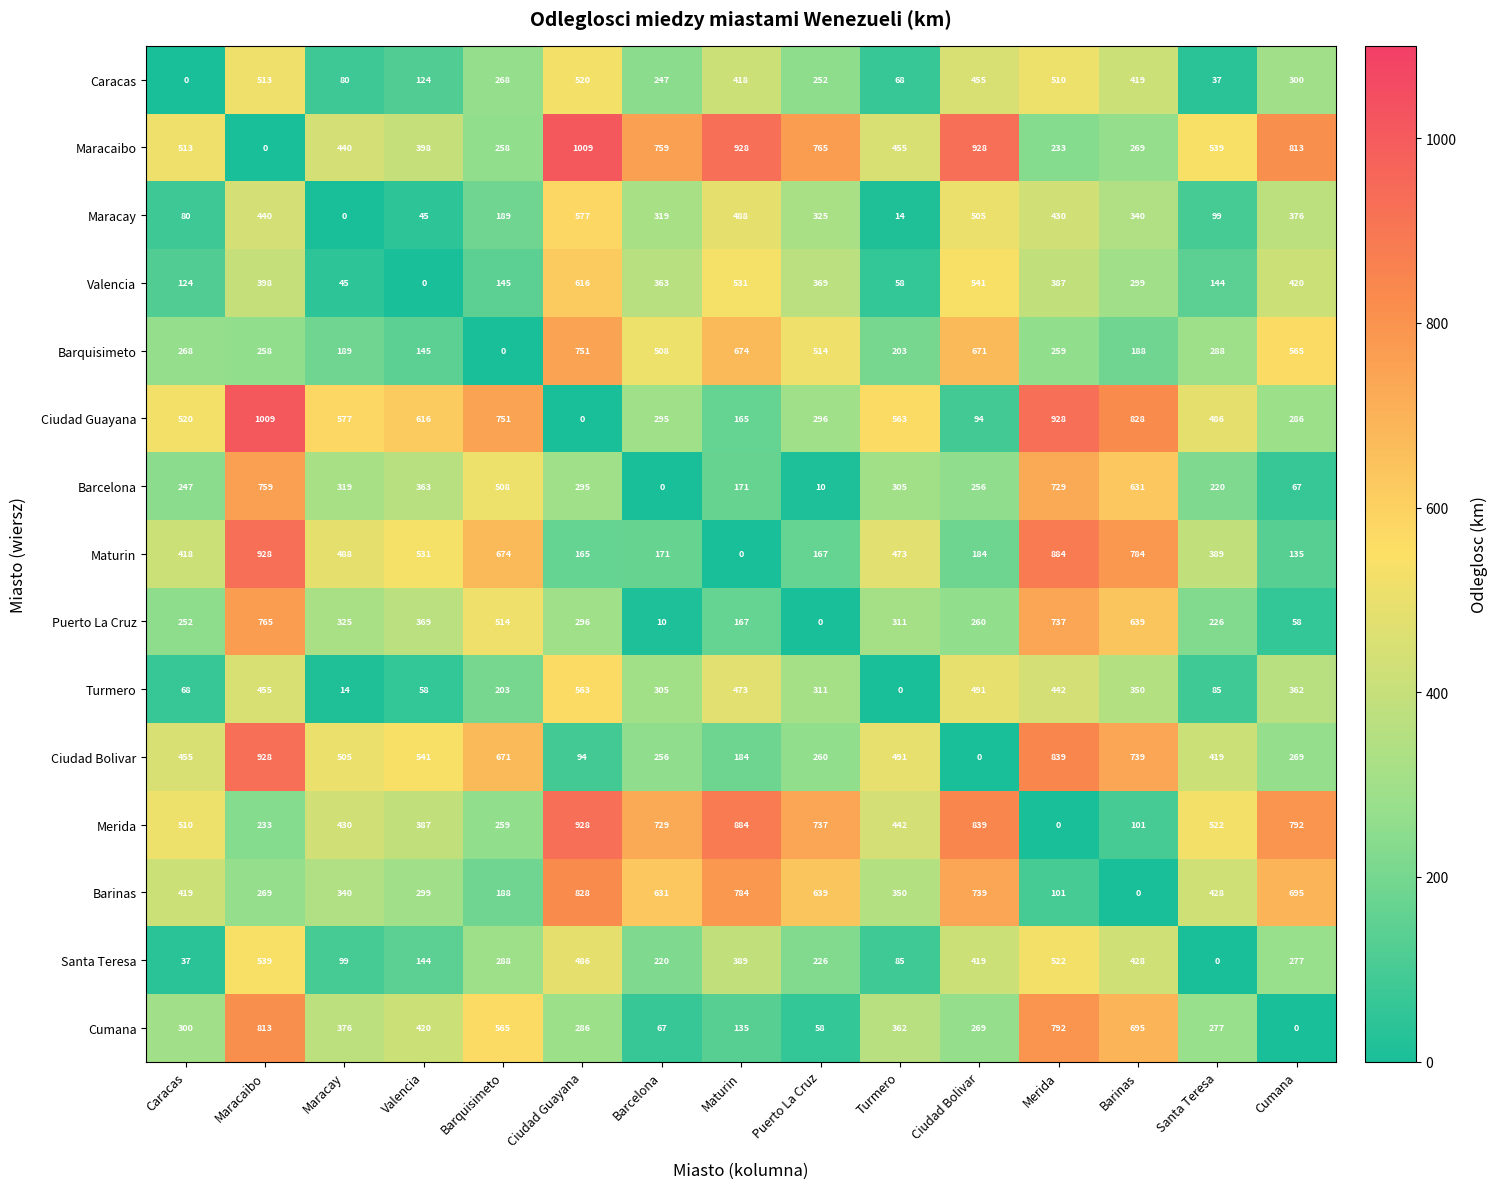

What is the difference between the second highest and second lowest values in the Cumana series?

734